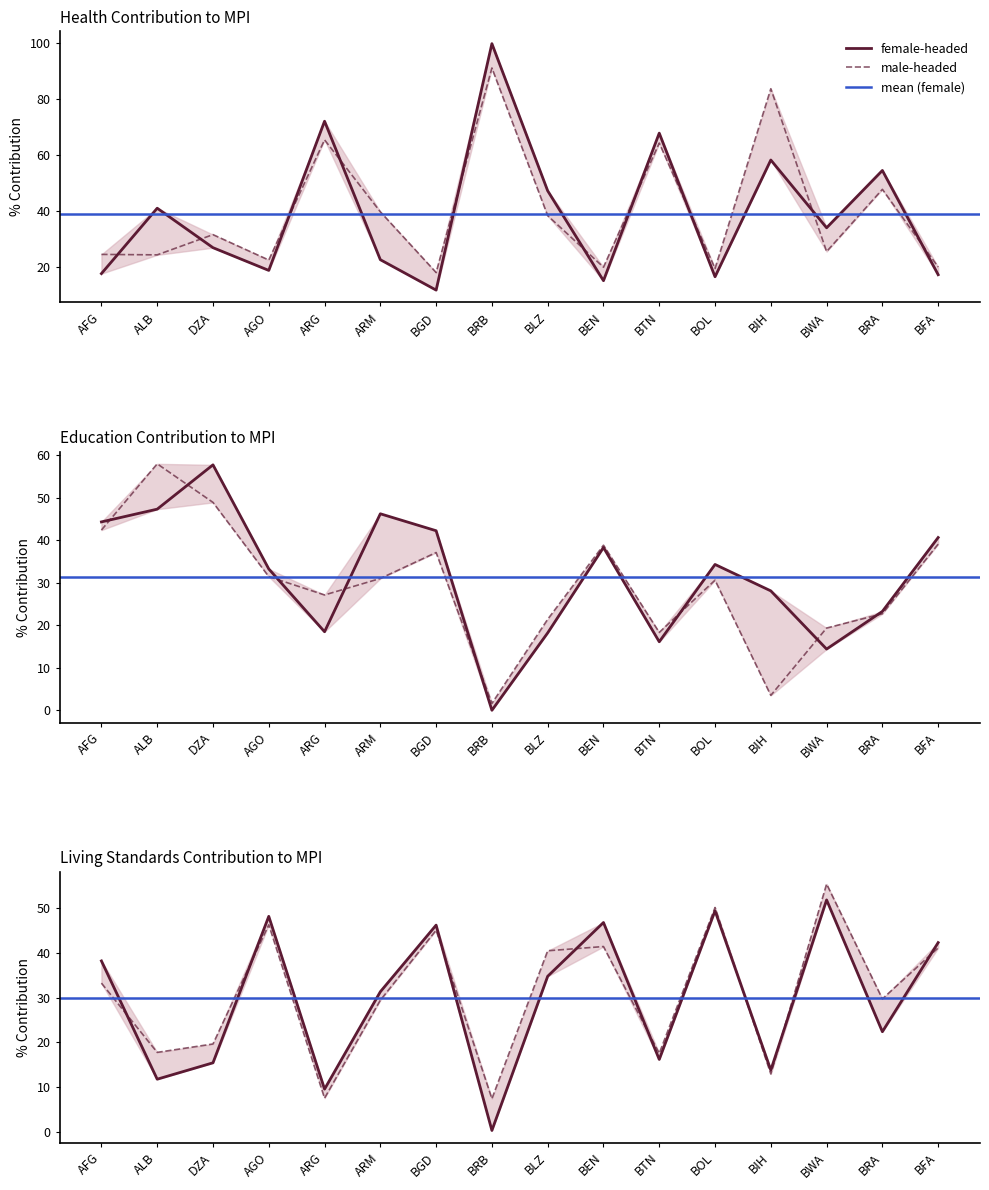

True or false: Education (female) has a value of 46.3 at ARM.

True